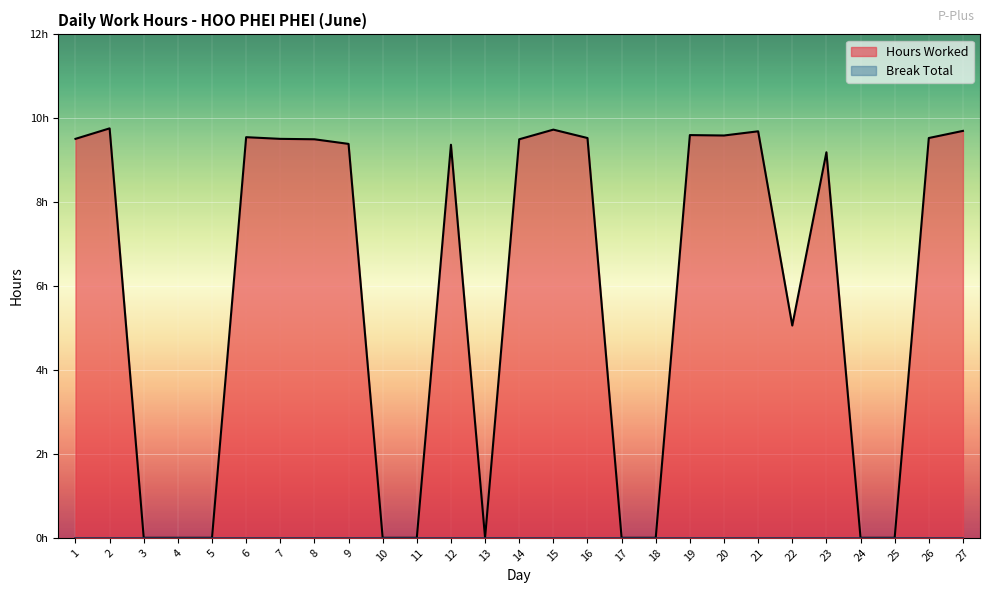

At which category does the chart reach its peak across all series?

2